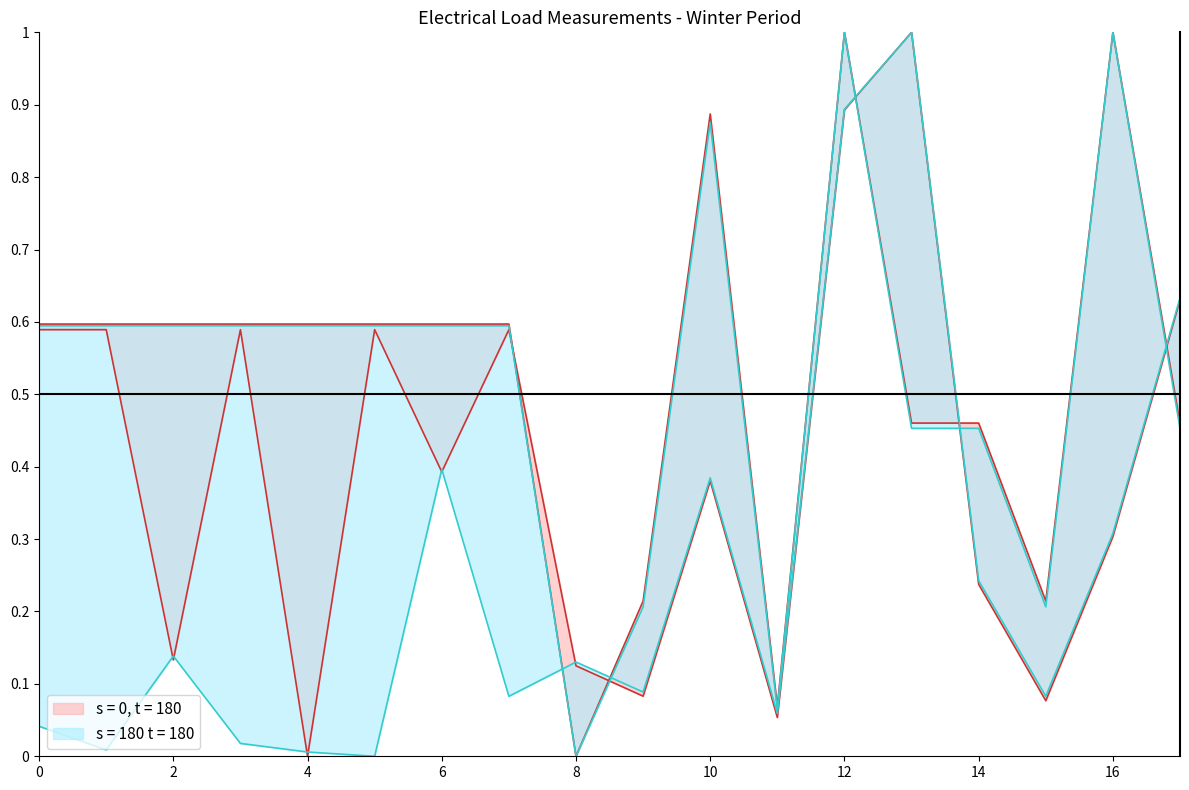

The nominal_kv_upper series shows 0.6 at 6. True or false?

True